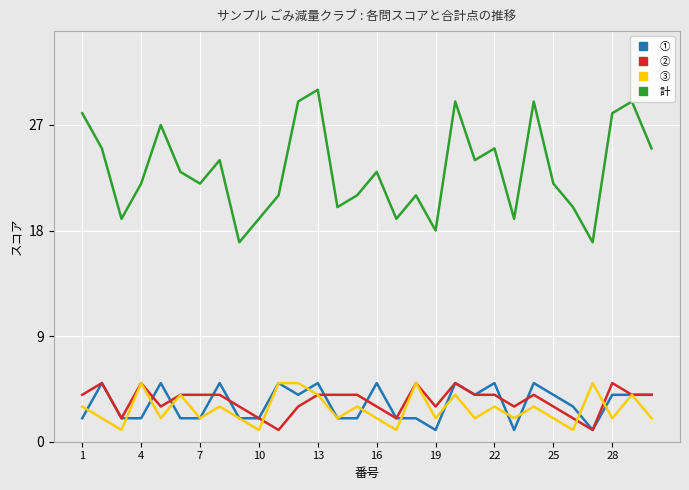

Count the number of data series in this chart.

4